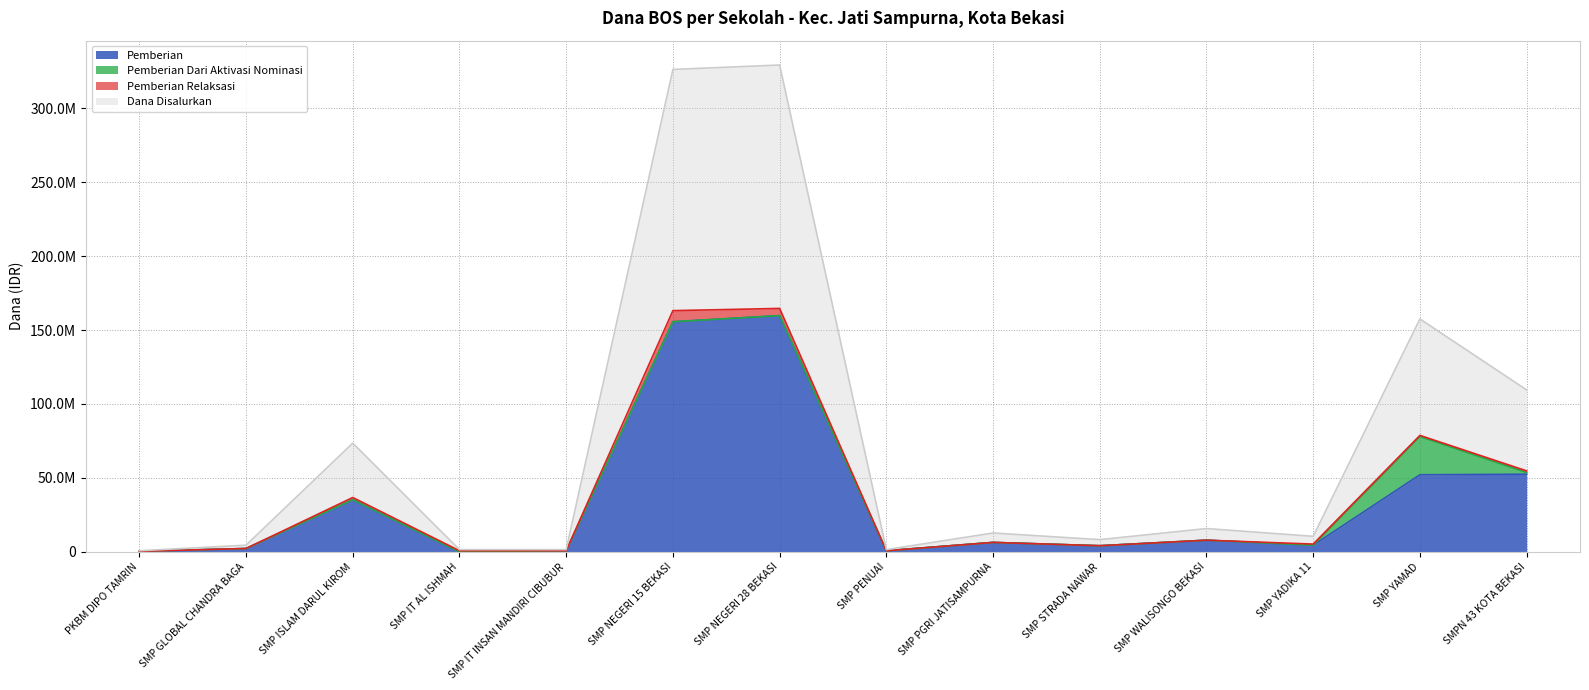

How many values in the Pemberian series are below 6375000?

7